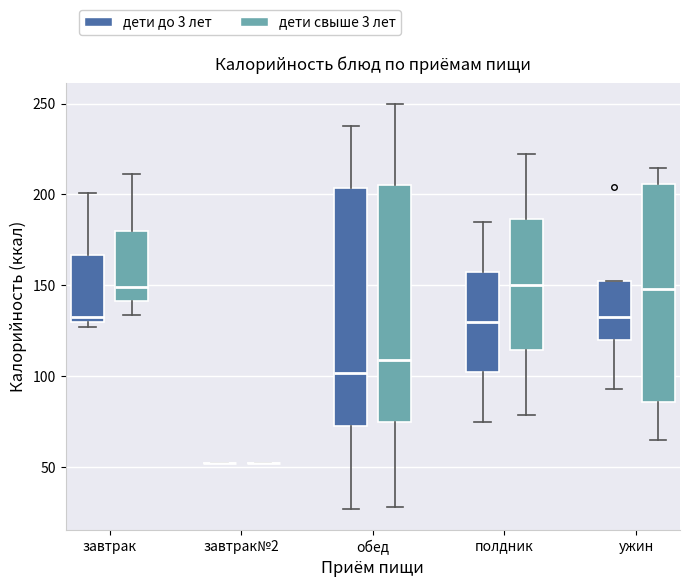

Reading left to right, transcribe this box plot: for each box, give where its median line is, the range the box spans, and where its two whiskers end, as read against the y-axis. The values are not printed on the chart, so give them approximately, as read against the axis.

завтрак (дети до 3 лет): median 130 (just above the box's lower edge), box 130 to 165, whiskers 125 to 200
завтрак (дети свыше 3 лет): median 150, box 140 to 180, whiskers 135 to 210
завтрак№2 (дети до 3 лет): box collapsed to a line at 50, whiskers 50 to 50
завтрак№2 (дети свыше 3 лет): box collapsed to a line at 50, whiskers 50 to 50
обед (дети до 3 лет): median 100, box 75 to 205, whiskers 25 to 240
обед (дети свыше 3 лет): median 110, box 75 to 205, whiskers 30 to 250
полдник (дети до 3 лет): median 130, box 100 to 155, whiskers 75 to 185
полдник (дети свыше 3 лет): median 150, box 115 to 185, whiskers 80 to 220
ужин (дети до 3 лет): median 130, box 120 to 150, whiskers 95 to 150
ужин (дети свыше 3 лет): median 150, box 85 to 205, whiskers 65 to 215